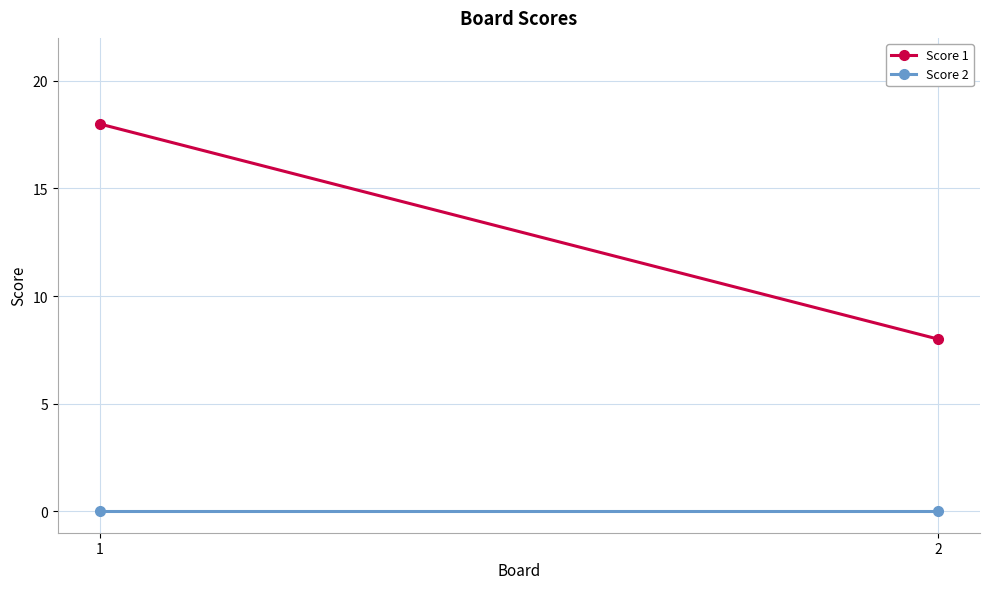

Which has a higher value, 1 or 2?

1